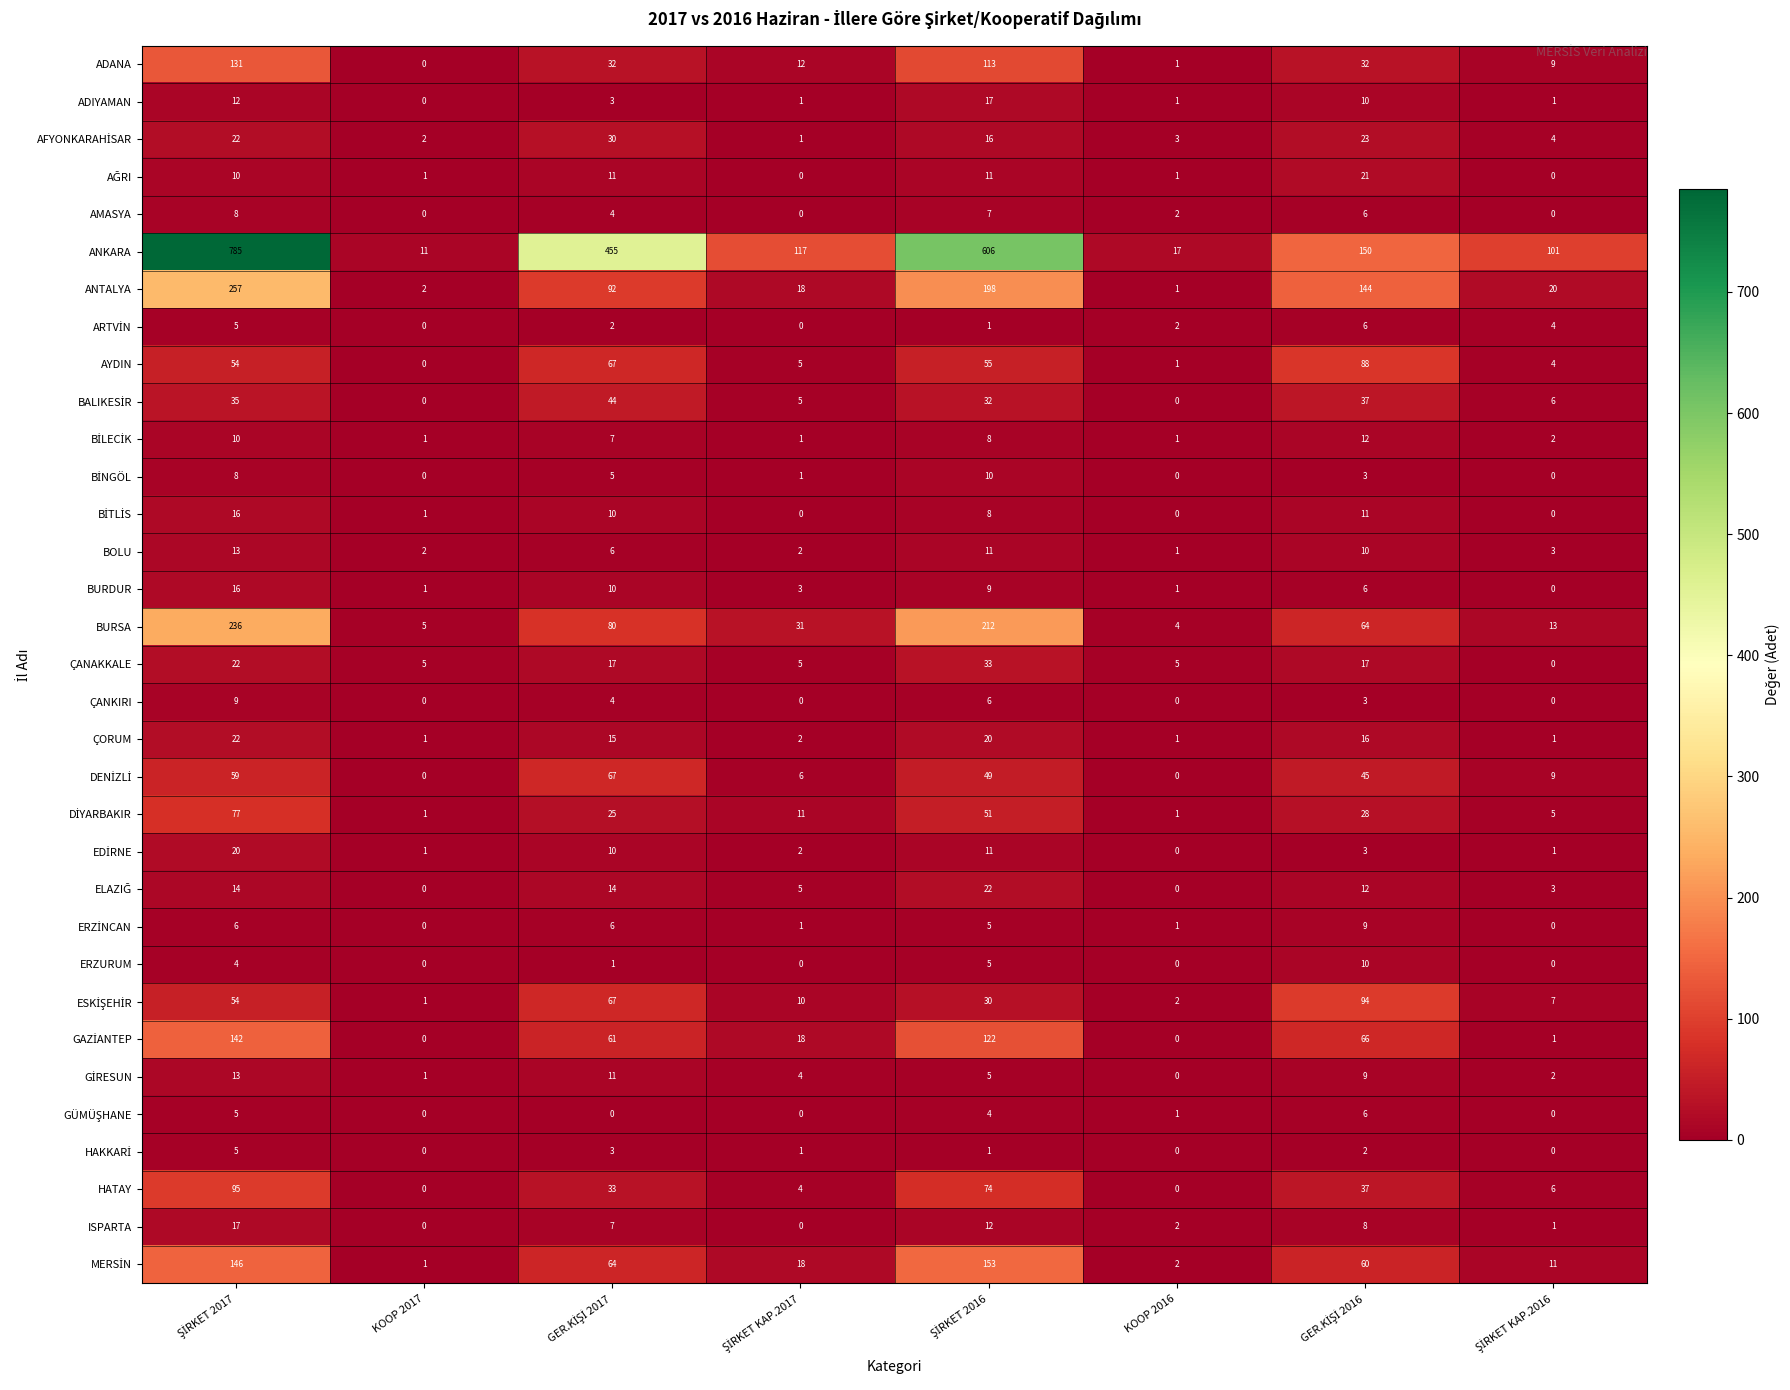

Which series has the largest total across all categories?

ANKARA